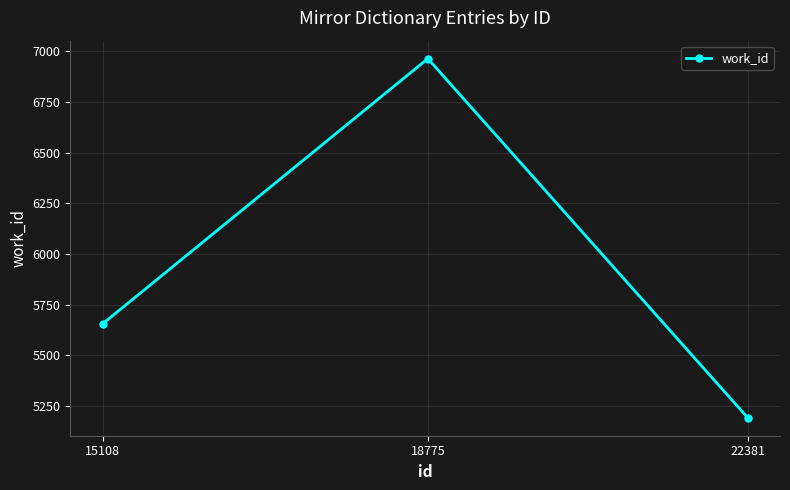

Does the chart have visible grid lines?

Yes